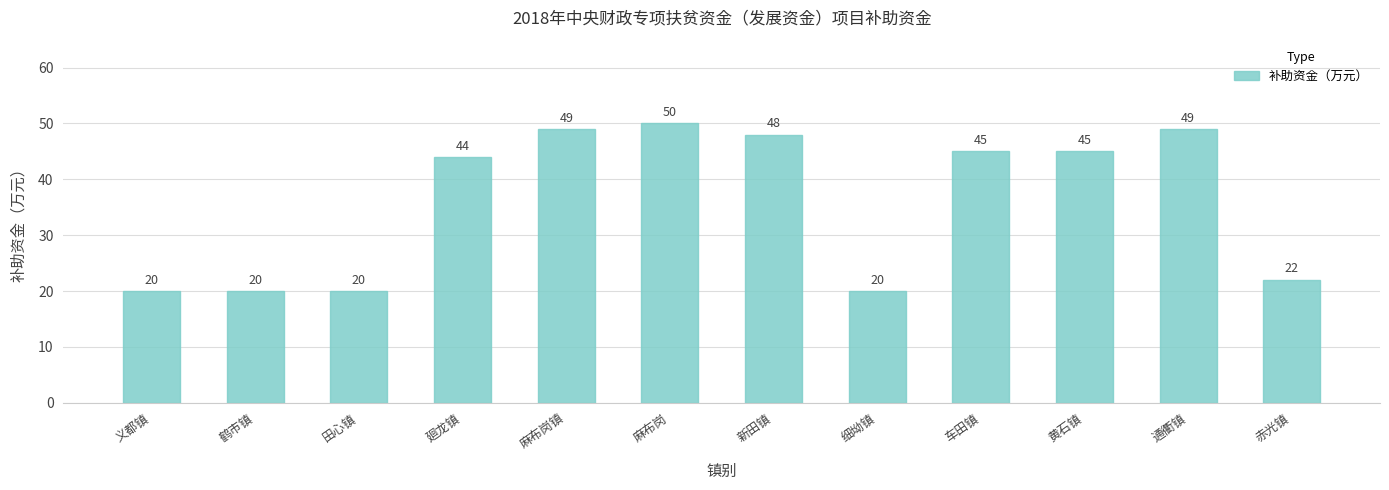

What is the sum of the values at 黄石镇 and 麻布岗镇?

94